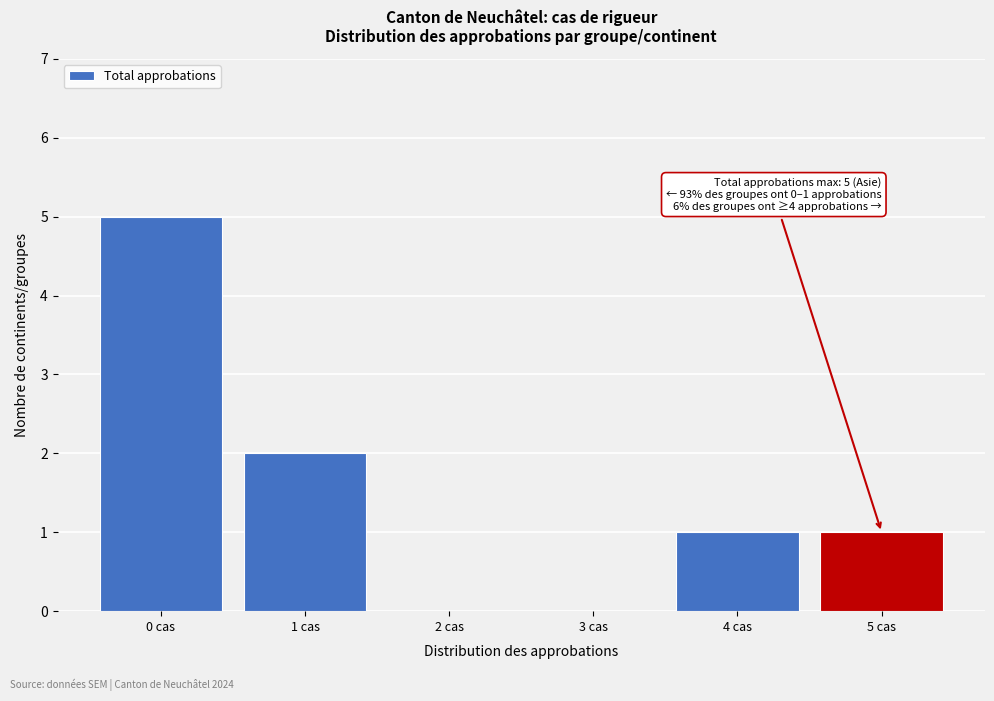

Reading right to left, what are all the values shown in this chart?

5 cas=1	4 cas=1	3 cas=0	2 cas=0	1 cas=2	0 cas=5